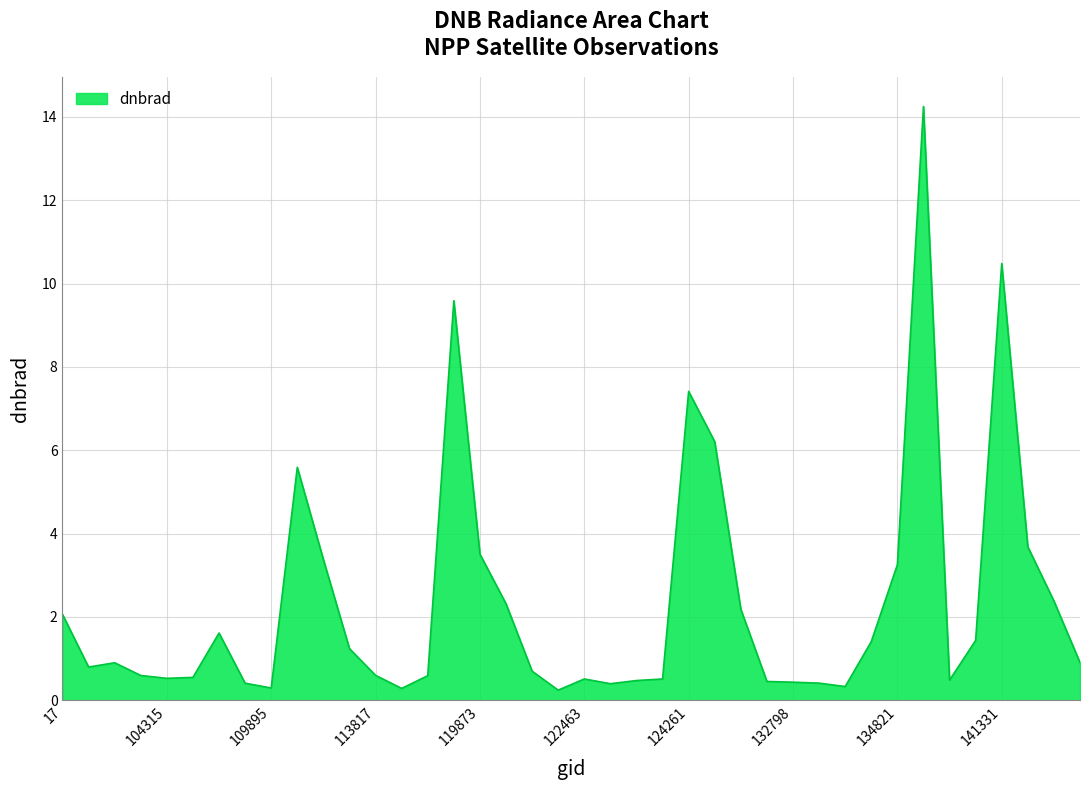

How many series are shown in this chart?

1